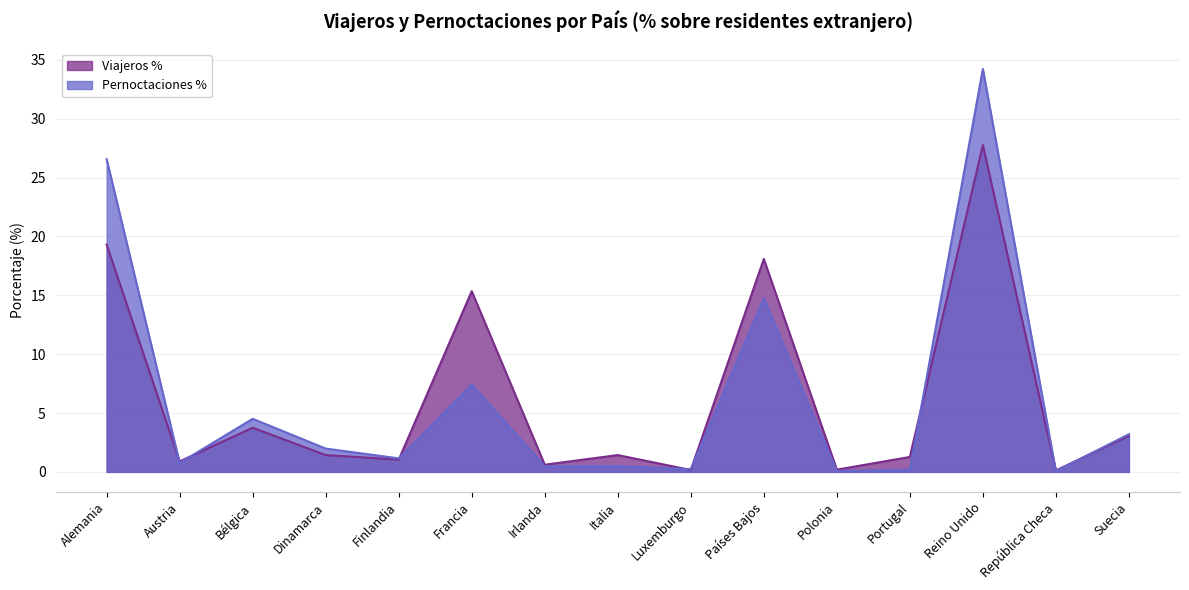

Is the value of Pernoctaciones % at Alemania greater than the value of Viajeros % at Austria?

Yes